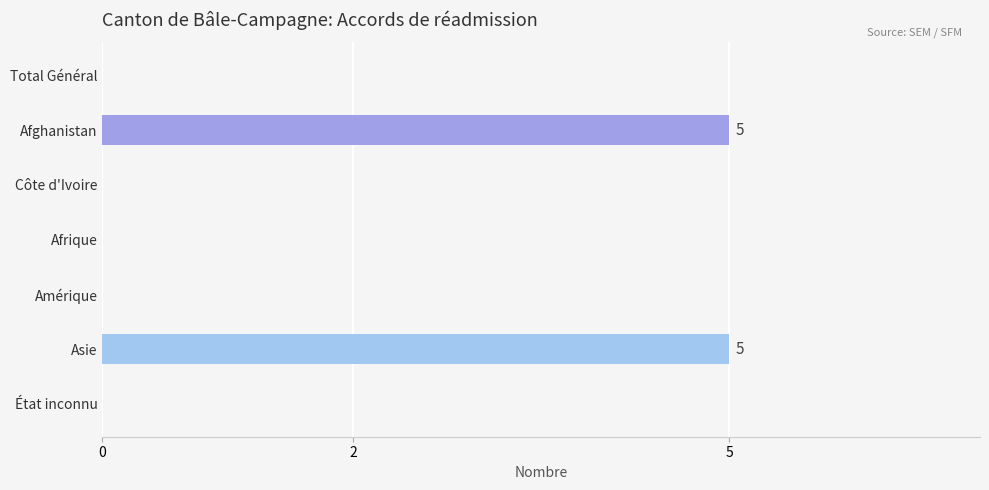

What is the greatest value displayed?

5